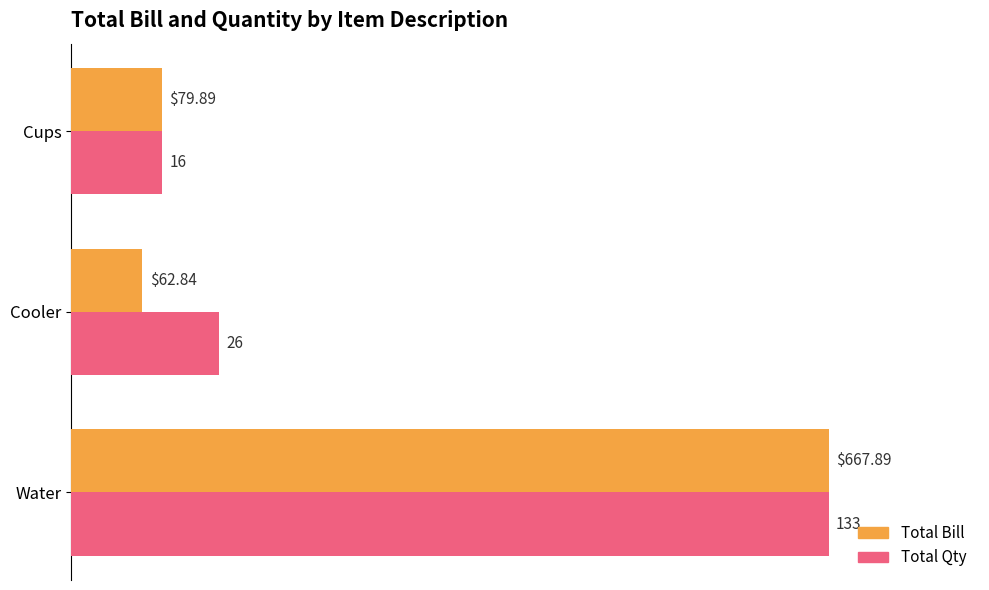

List the series in order of their peak value, highest first.

Total Bill, Total Qty